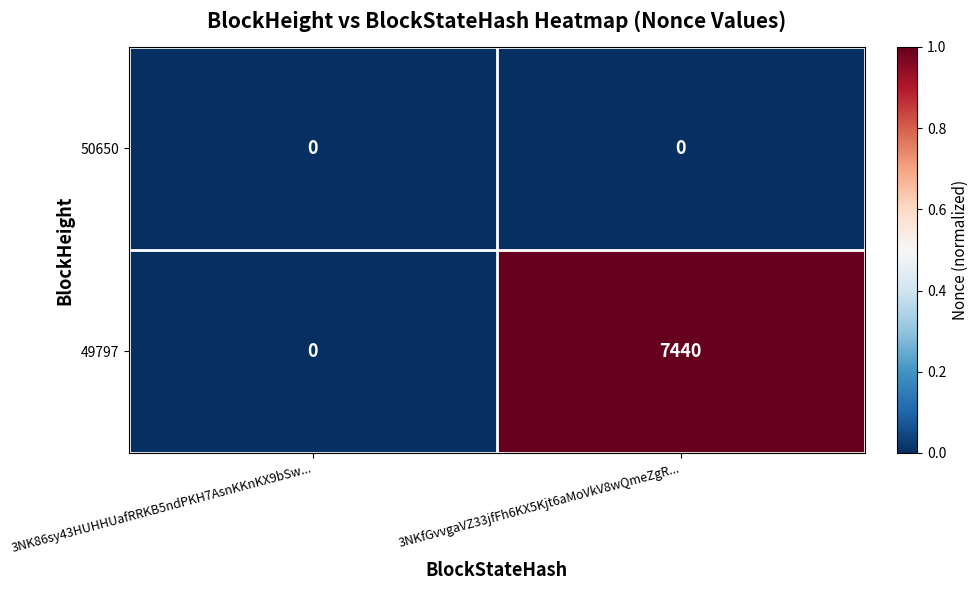

Which label corresponds to the largest value in the chart?

3NKfGvvgaVZ33jfFh6KX5Kjt6aMoVkV8wQmeZgR...